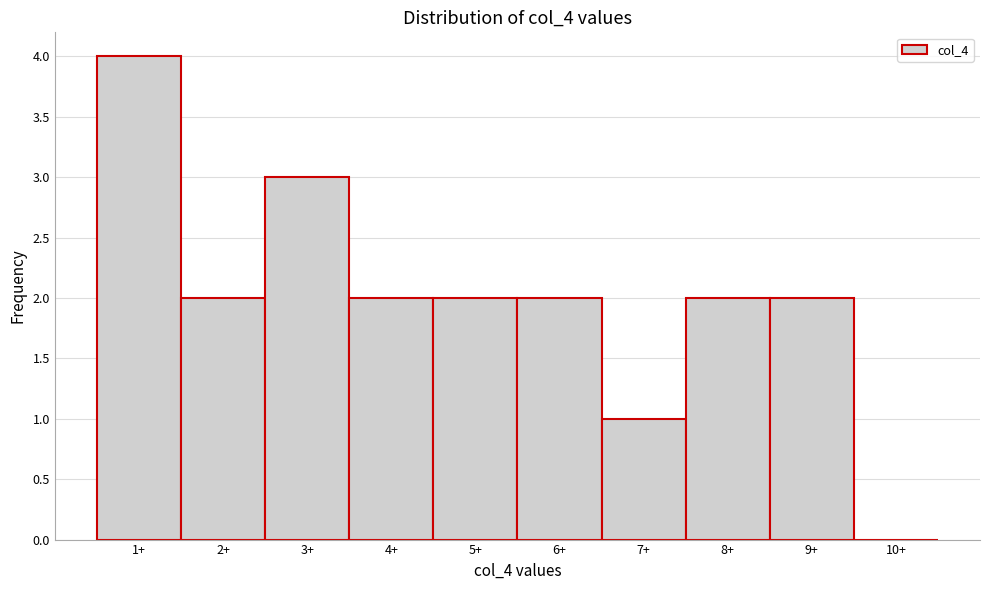

Reading left to right, list all the values displayed in this chart.

1+=4	2+=2	3+=3	4+=2	5+=2	6+=2	7+=1	8+=2	9+=2	10+=0